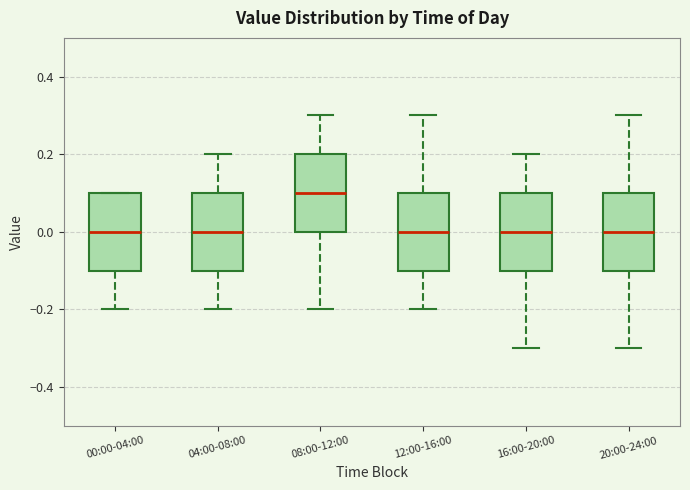

Reading left to right, read every box against the y-axis: the position of its median line, the range the box covers, and the ends of its whiskers. The values are not printed on the chart, so give them approximately, as read against the axis.

00:00-04:00: median 0.0, box -0.1 to 0.1, whiskers -0.2 to 0.1
04:00-08:00: median 0.0, box -0.1 to 0.1, whiskers -0.2 to 0.2
08:00-12:00: median 0.1, box 0.0 to 0.2, whiskers -0.2 to 0.3
12:00-16:00: median 0.0, box -0.1 to 0.1, whiskers -0.2 to 0.3
16:00-20:00: median 0.0, box -0.1 to 0.1, whiskers -0.3 to 0.2
20:00-24:00: median 0.0, box -0.1 to 0.1, whiskers -0.3 to 0.3